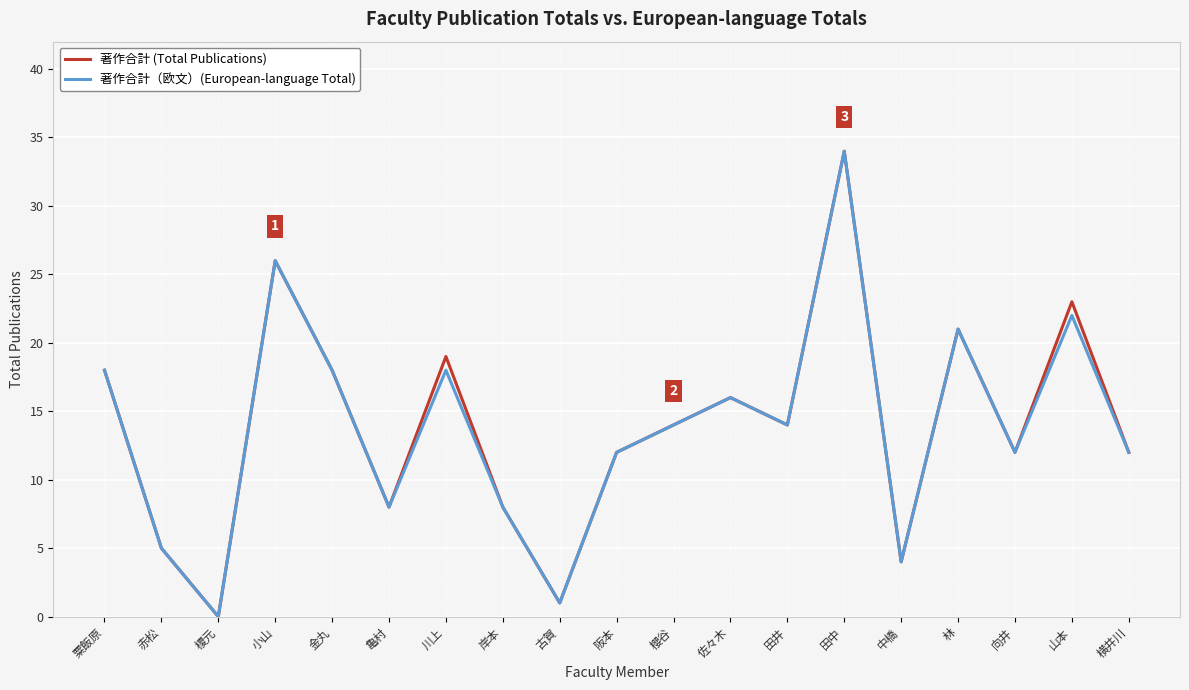

At which category is the sum across all series the highest?

田中